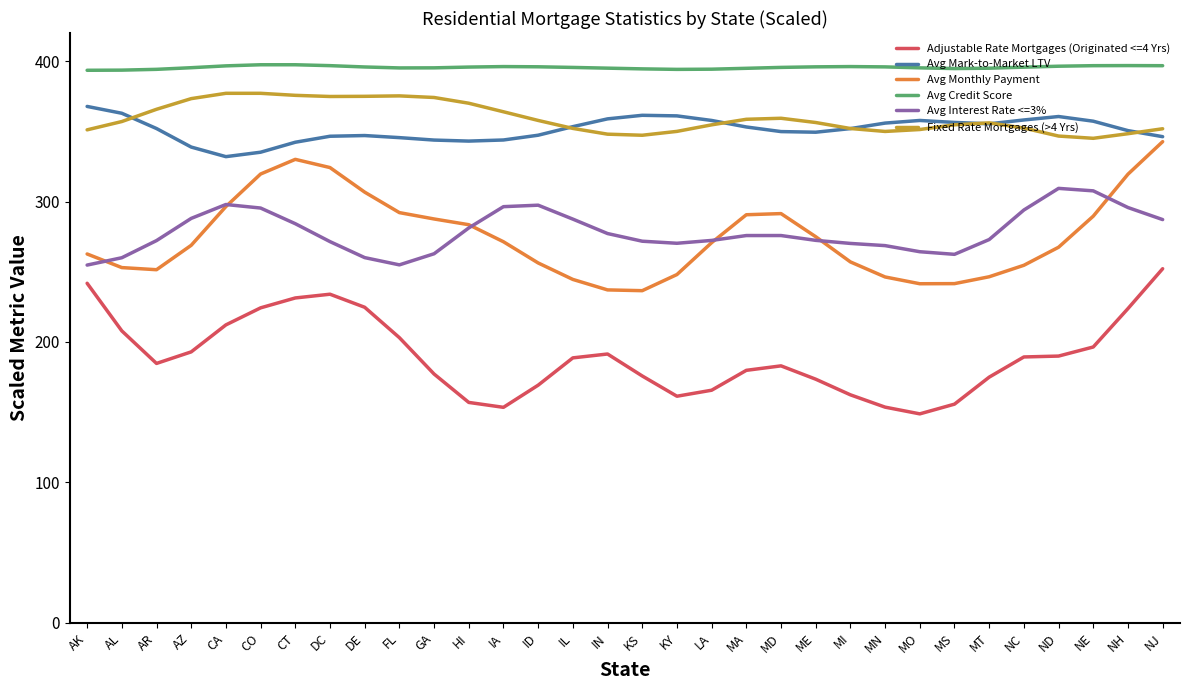

Is this an area chart (filled region under the line)?

No